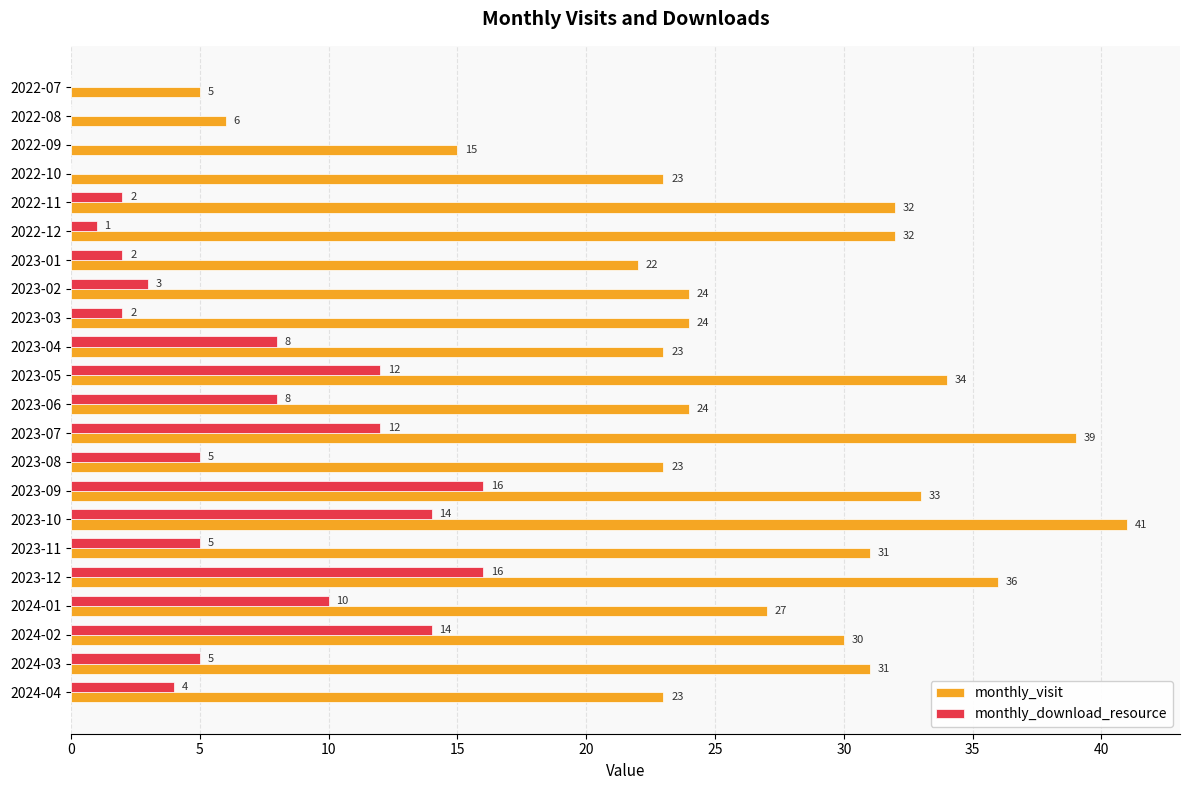

Is it true that monthly_visit equals 11 at 2022-10?

False